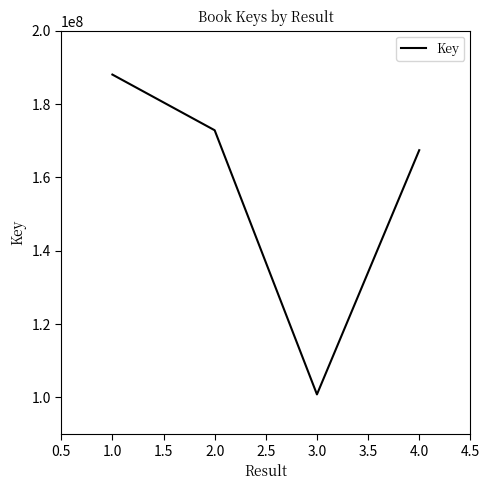

List the labels in order of value, smallest first.

3.0, 4.0, 2.0, 1.0